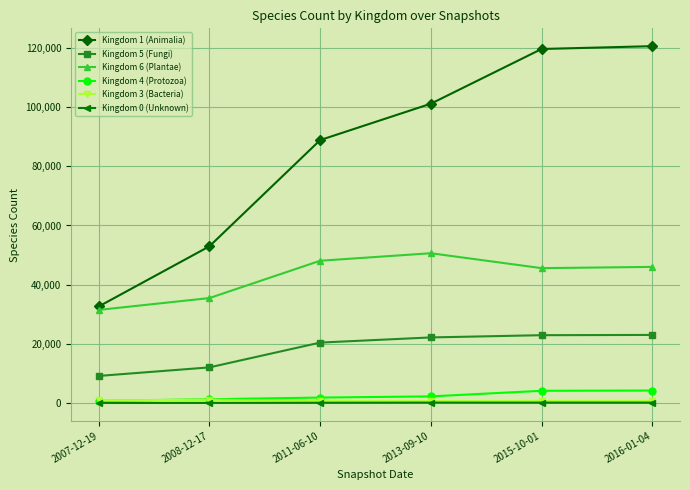

True or false: Kingdom 4 (Protozoa) has a value of 1258 at 2008-12-17.

True